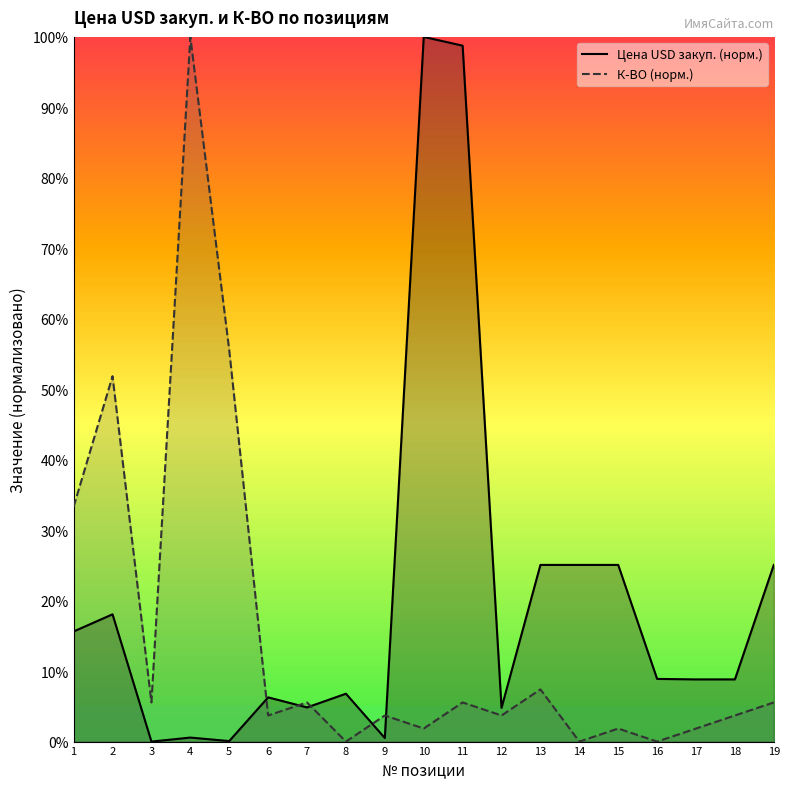

What are all the series names shown in the legend?

Цена USD закуп. (норм.), К-ВО (норм.)